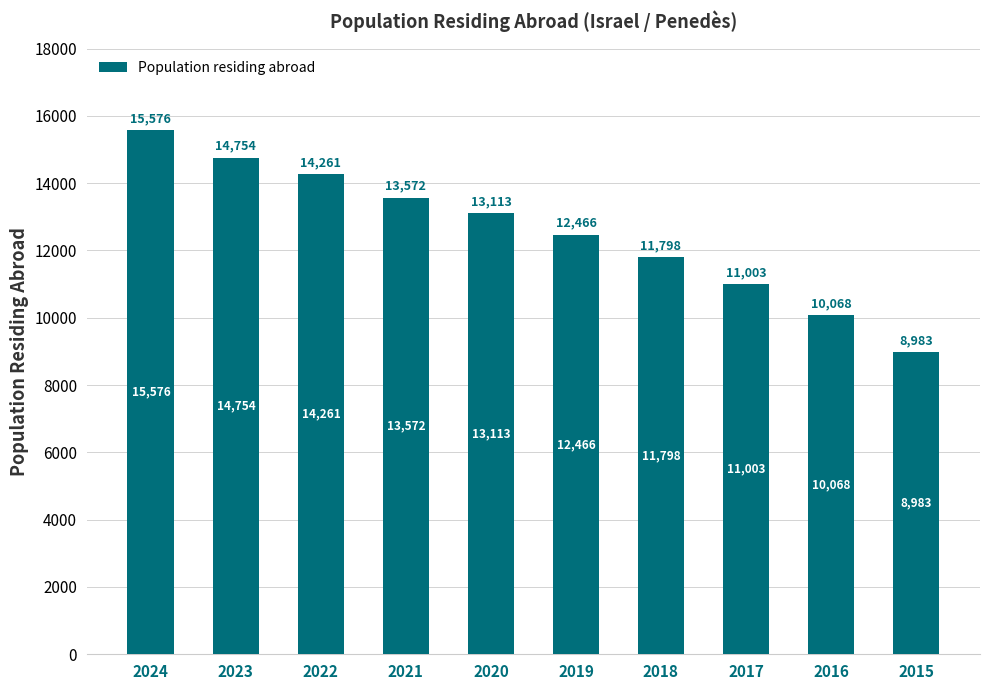

What is the difference between the maximum and minimum values?

6593